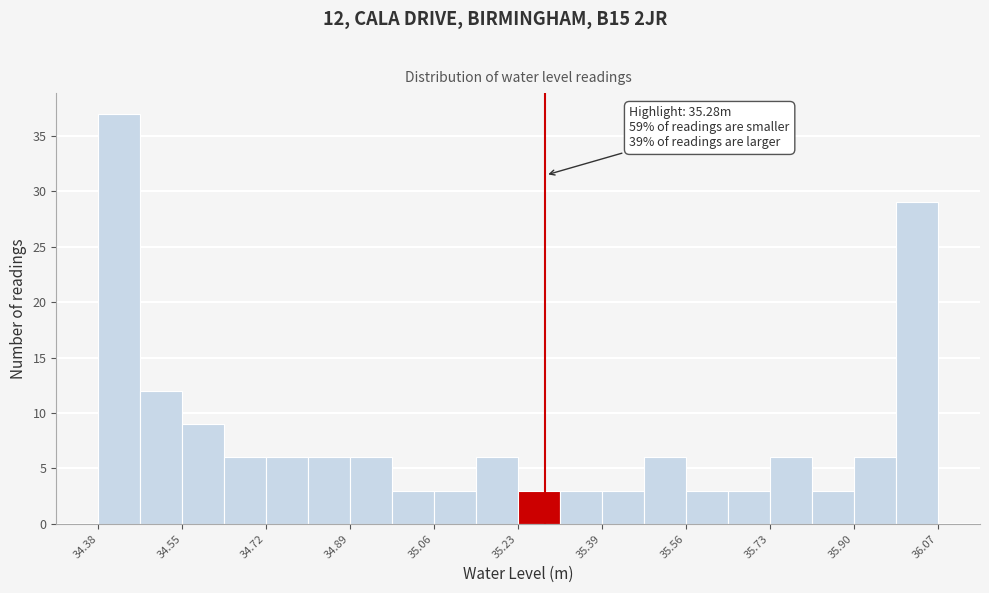

Which range on the x-axis has the tallest bar?

34.38 to 34.46